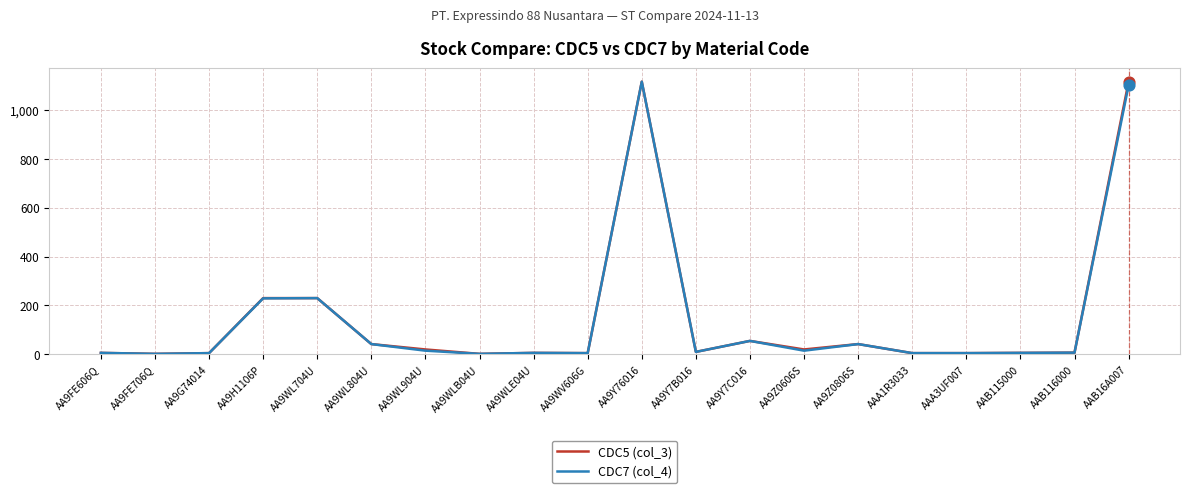

What is the maximum value shown in the chart?

1115